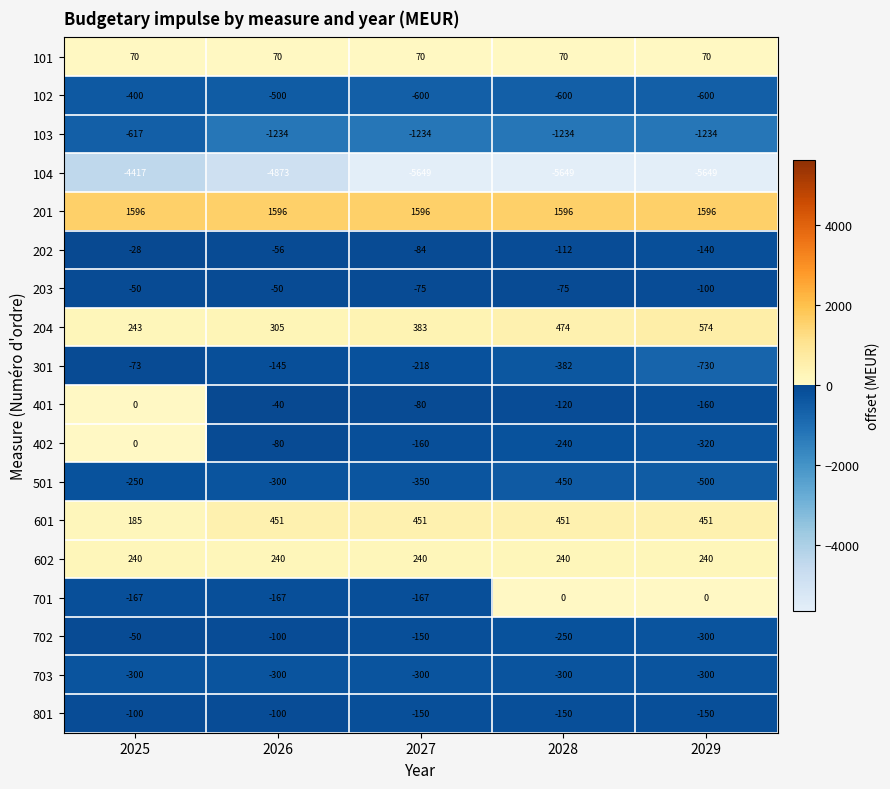

What is the average value of the 701 series?

-100